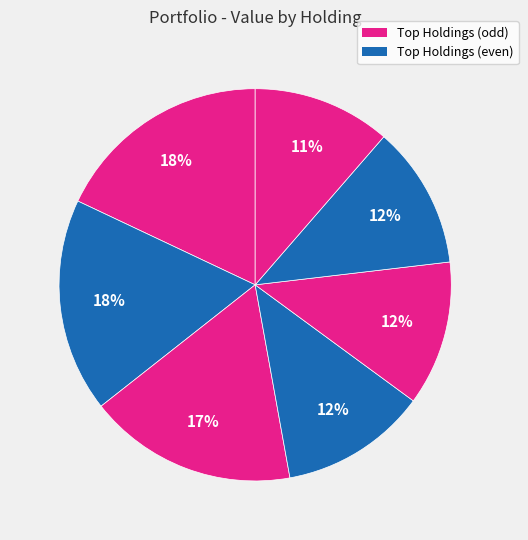

Does any single category account for the majority?

No